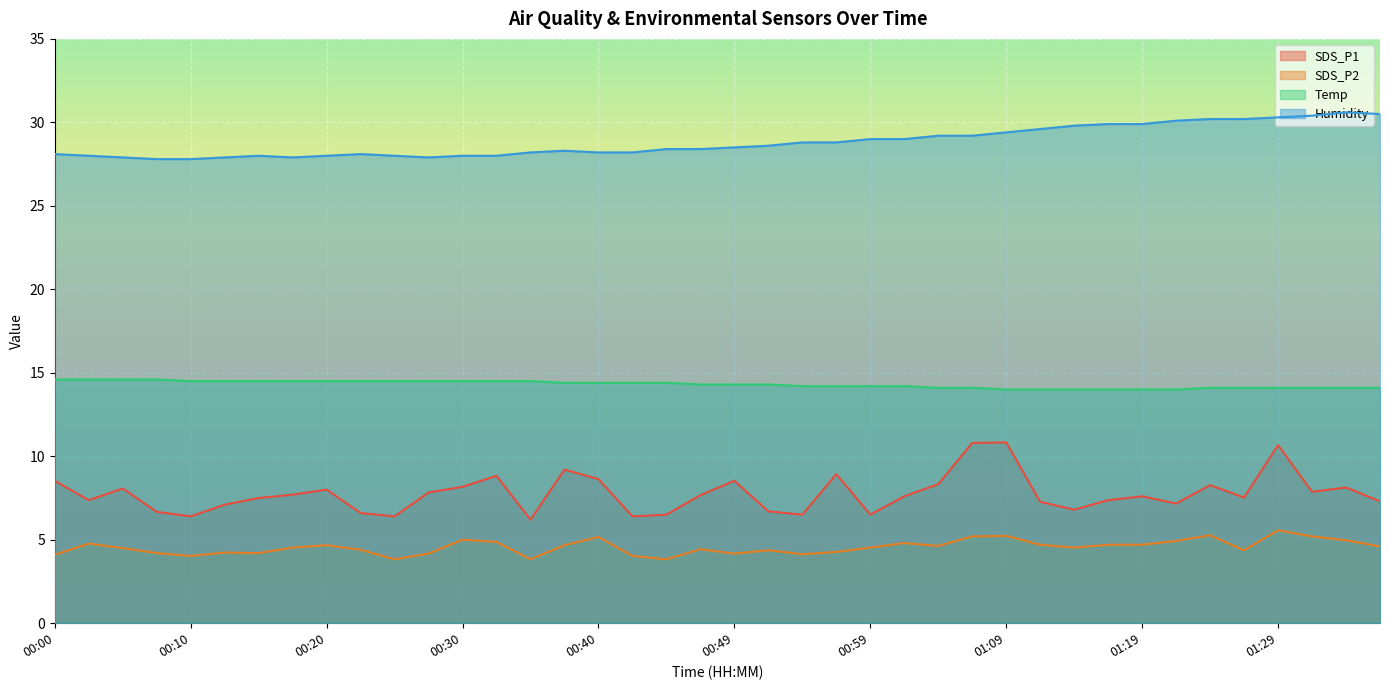

What position from the left is 00:54?

23